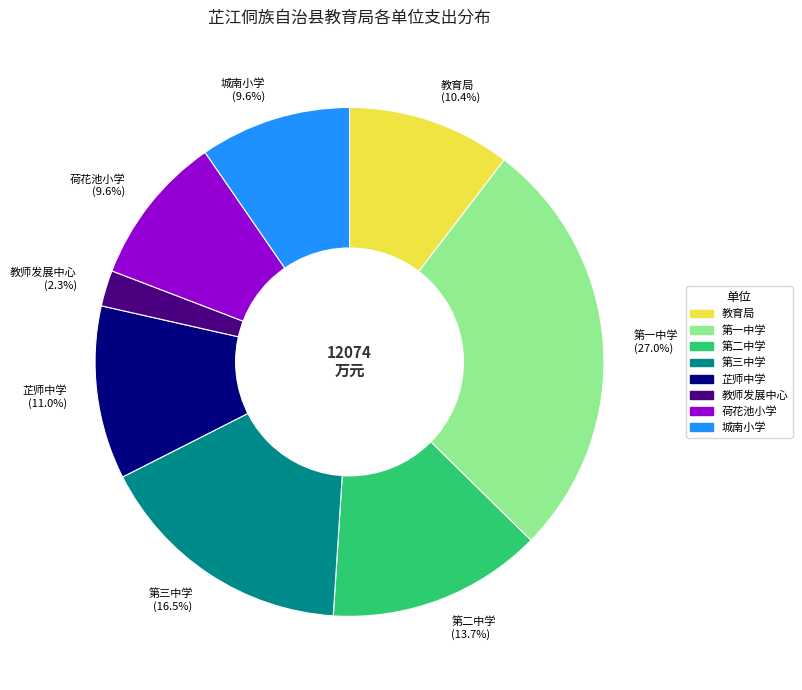

What portion of the pie excludes 荷花池小学?

90.4%